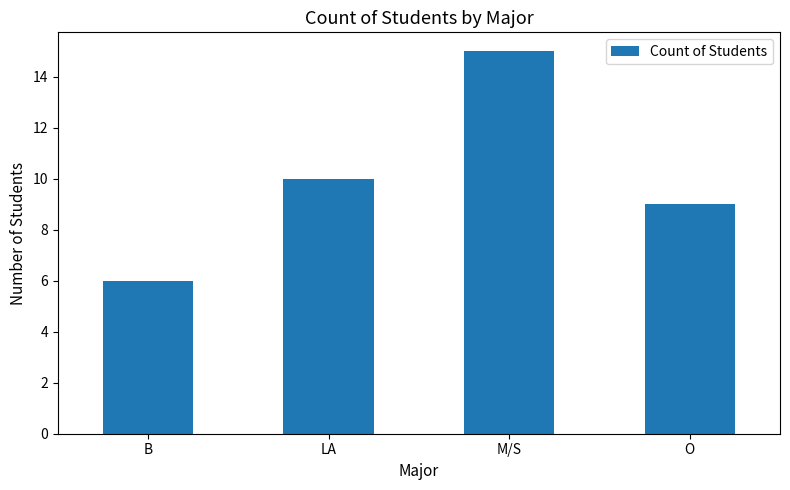

List the labels in order of value, largest first.

M/S, LA, O, B